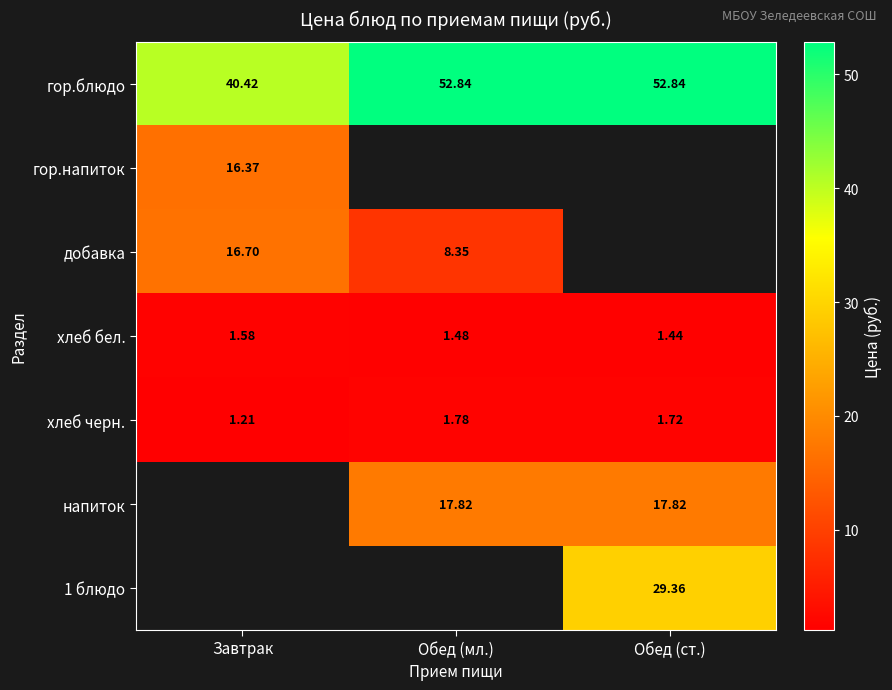

At which category does the chart reach its peak across all series?

Обед (мл.)